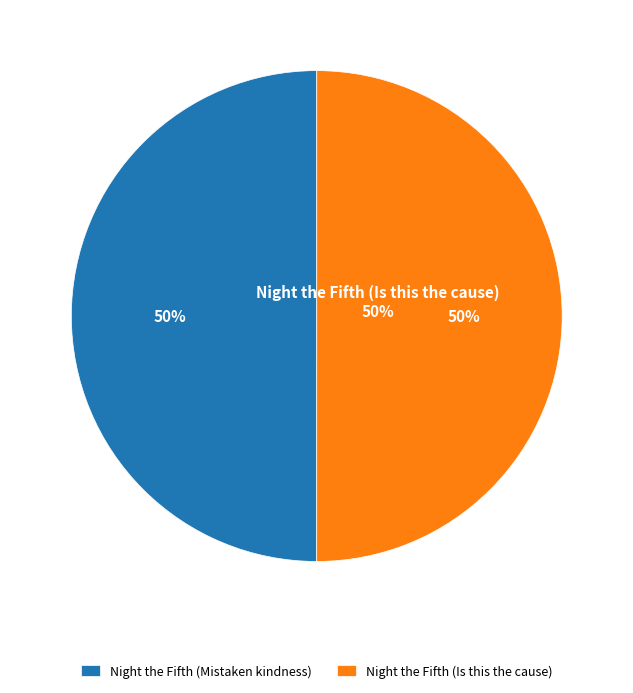

Rank the categories by value from lowest to highest.

Night the Fifth (Mistaken kindness), Night the Fifth (Is this the cause)